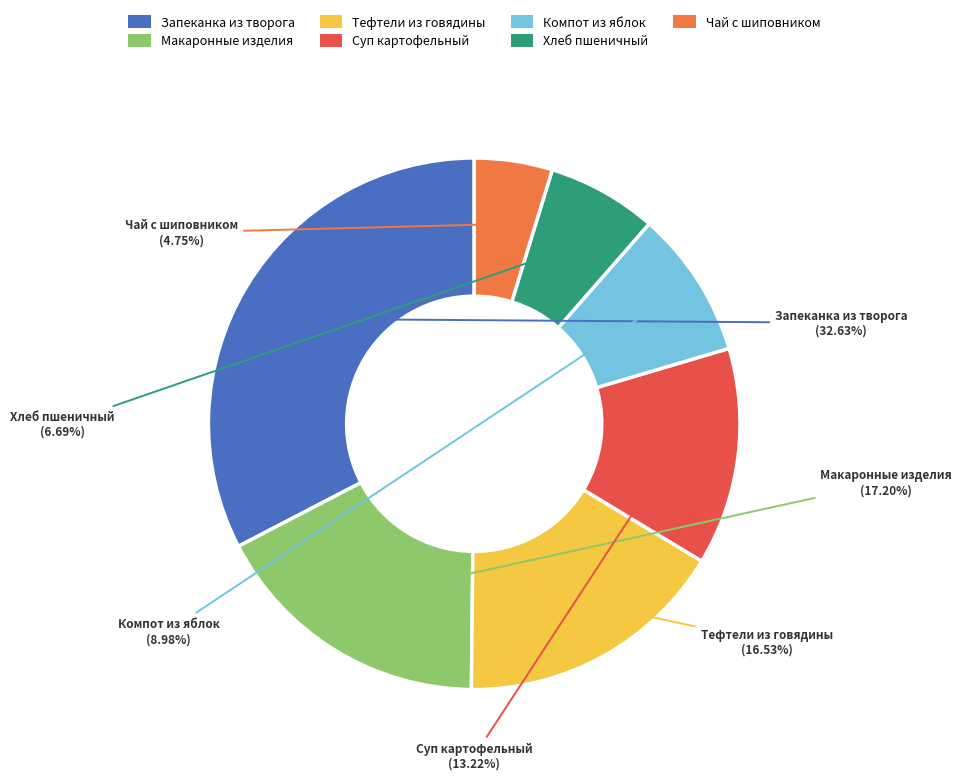

Is there a majority slice in this chart?

No